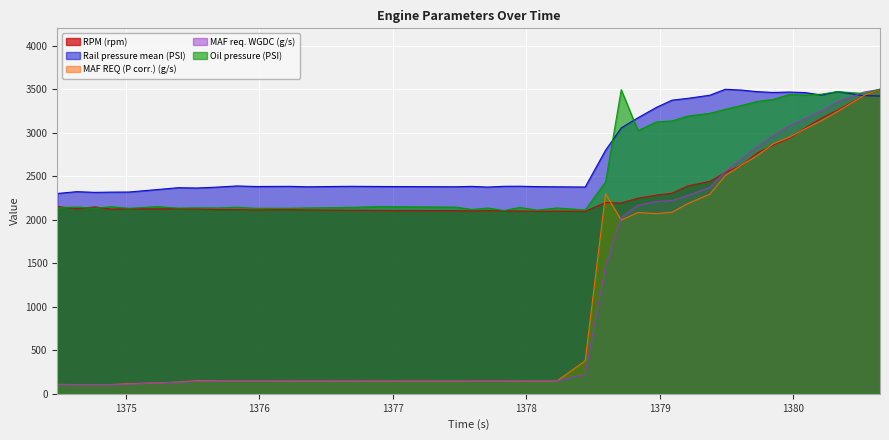

What is the difference between the maximum and second lowest values in the MAF REQ (P corr.) (g/s) series?

3393.7